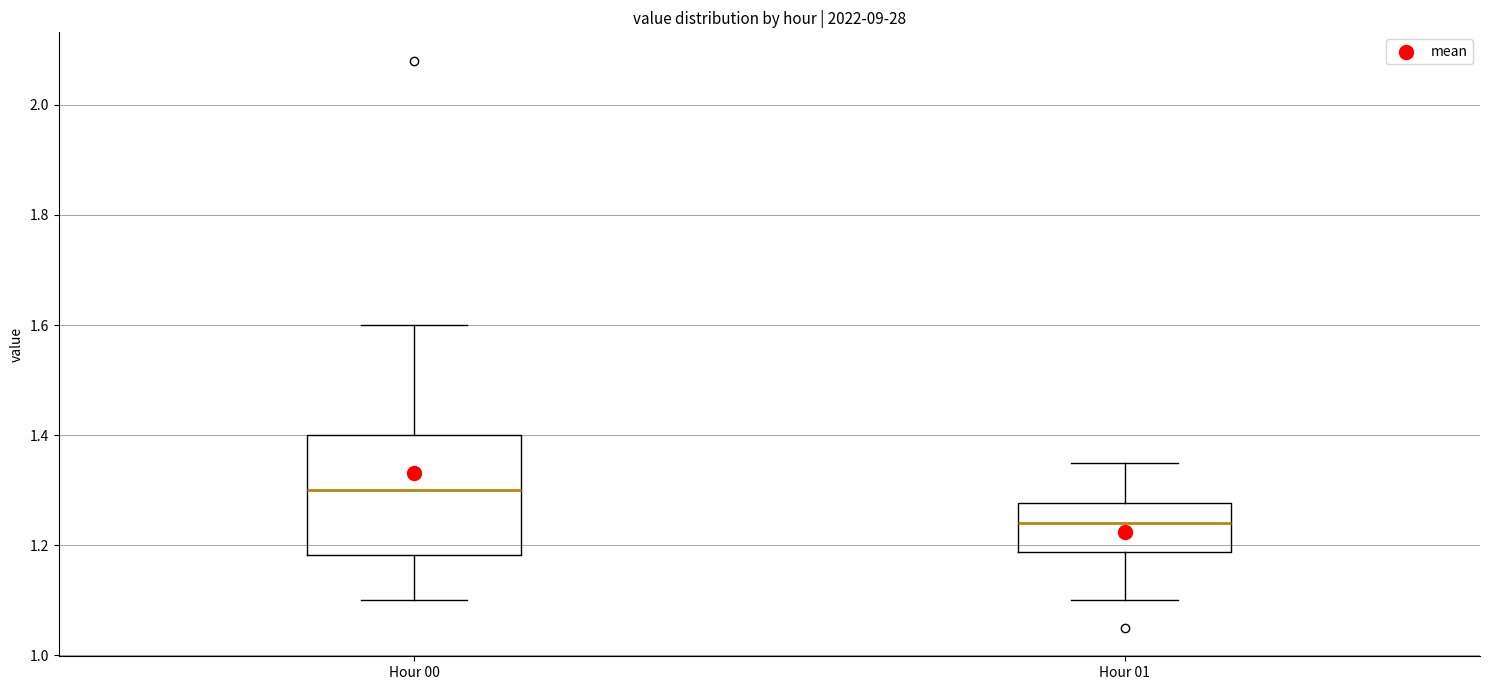

Which box's median line is the highest?

Hour 00